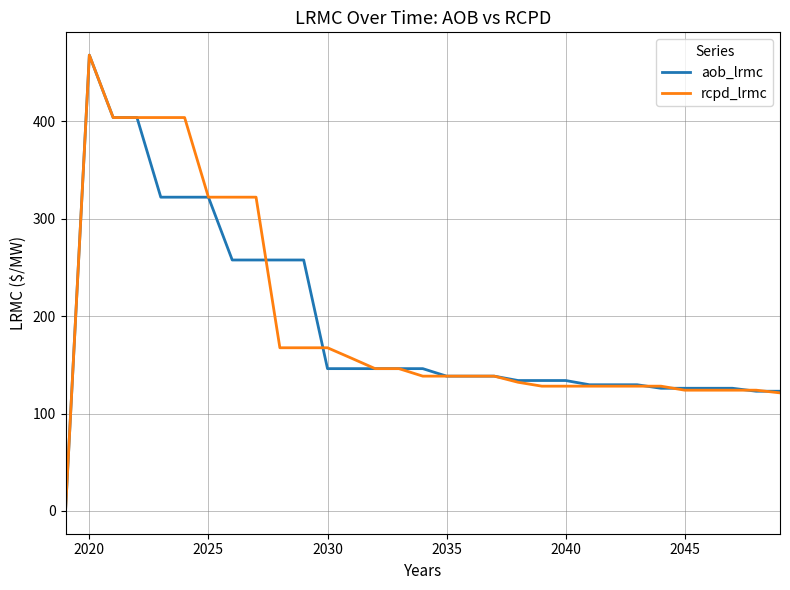

What is the greatest value displayed?

467.9